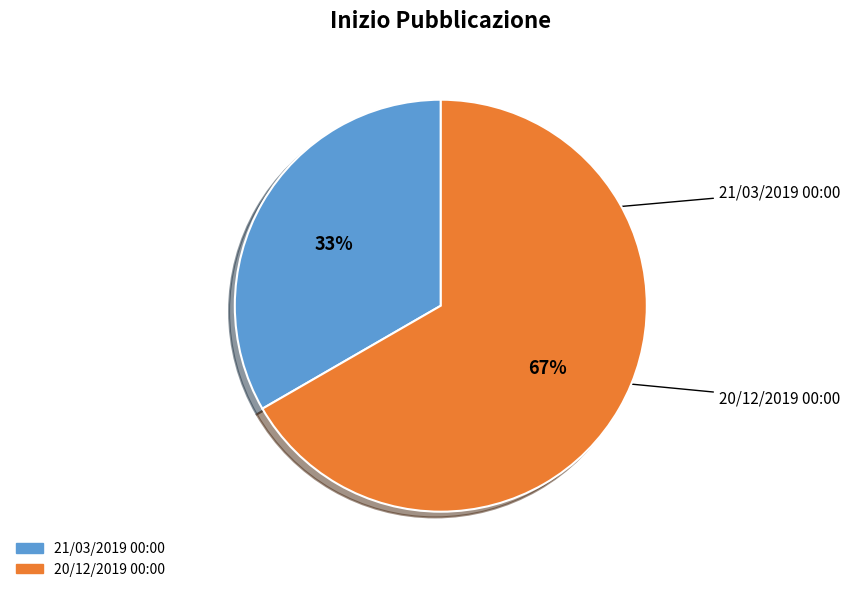

Rank the categories by value from lowest to highest.

21/03/2019 00:00, 20/12/2019 00:00